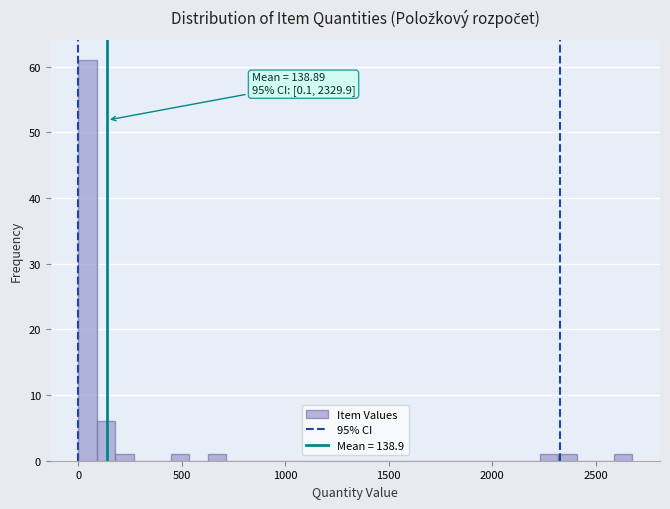

Read against the x-axis, roughly where is the centre of the tallest bar?

50